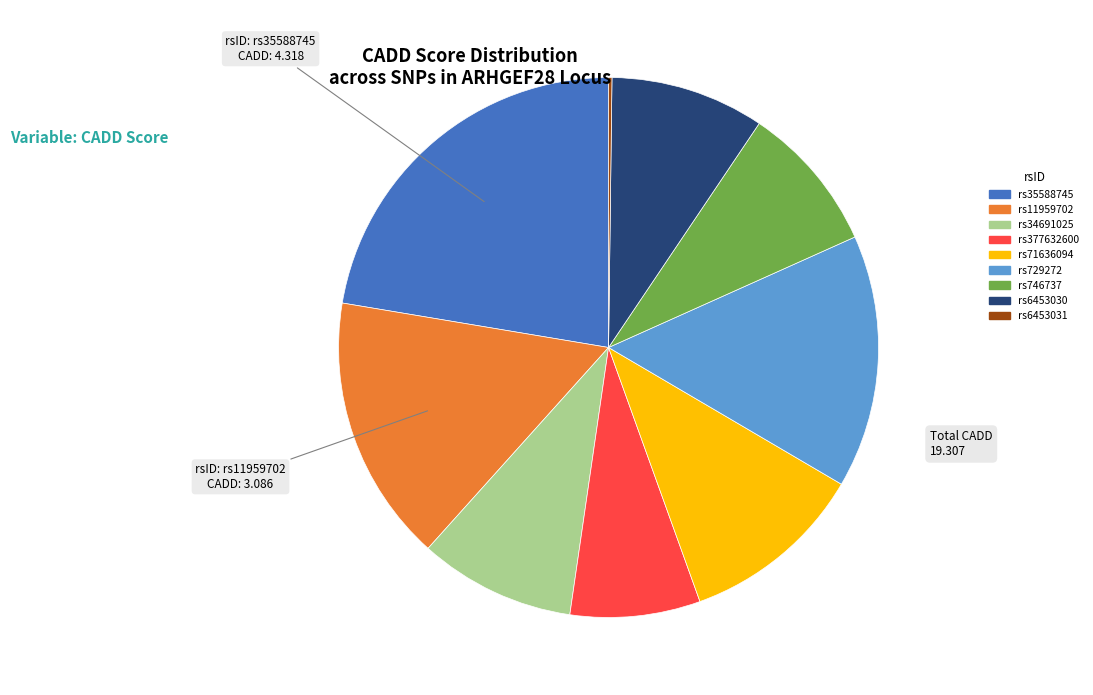

Which slice is the largest?

rs35588745